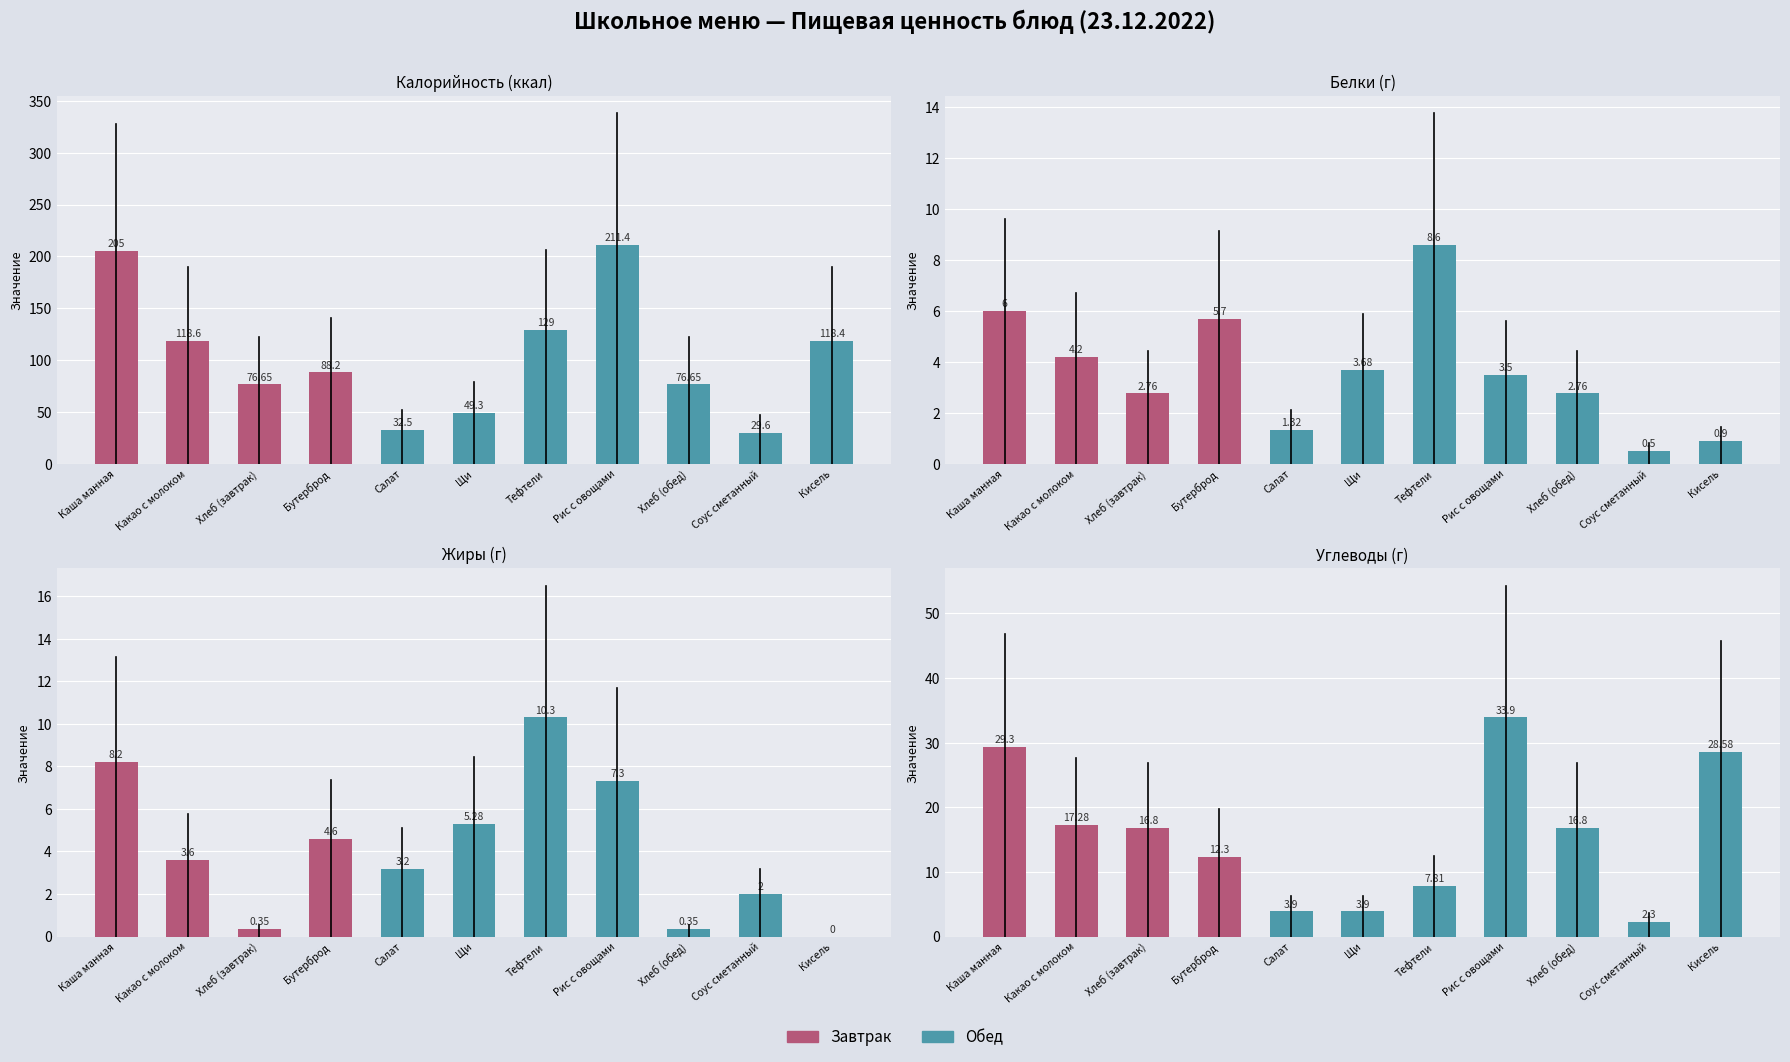

Which series has the widest spread of values?

Калорийность